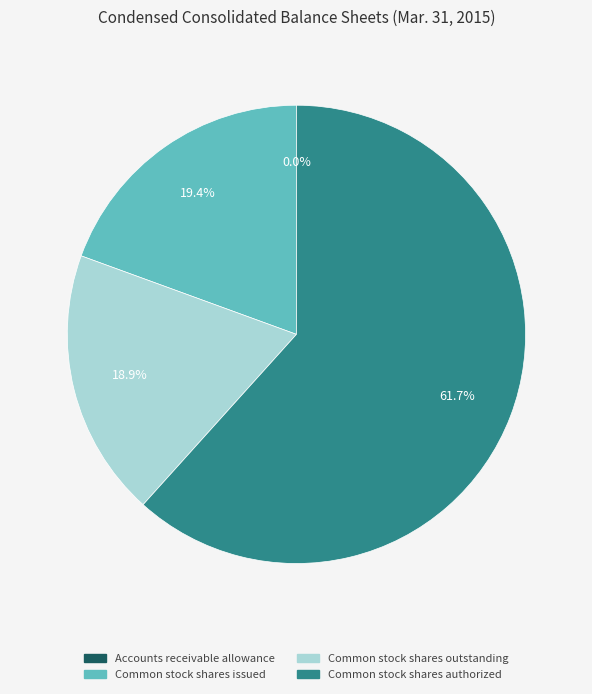

Approximately how many times larger is the value at Common stock shares authorized compared to Common stock shares outstanding?

3.3